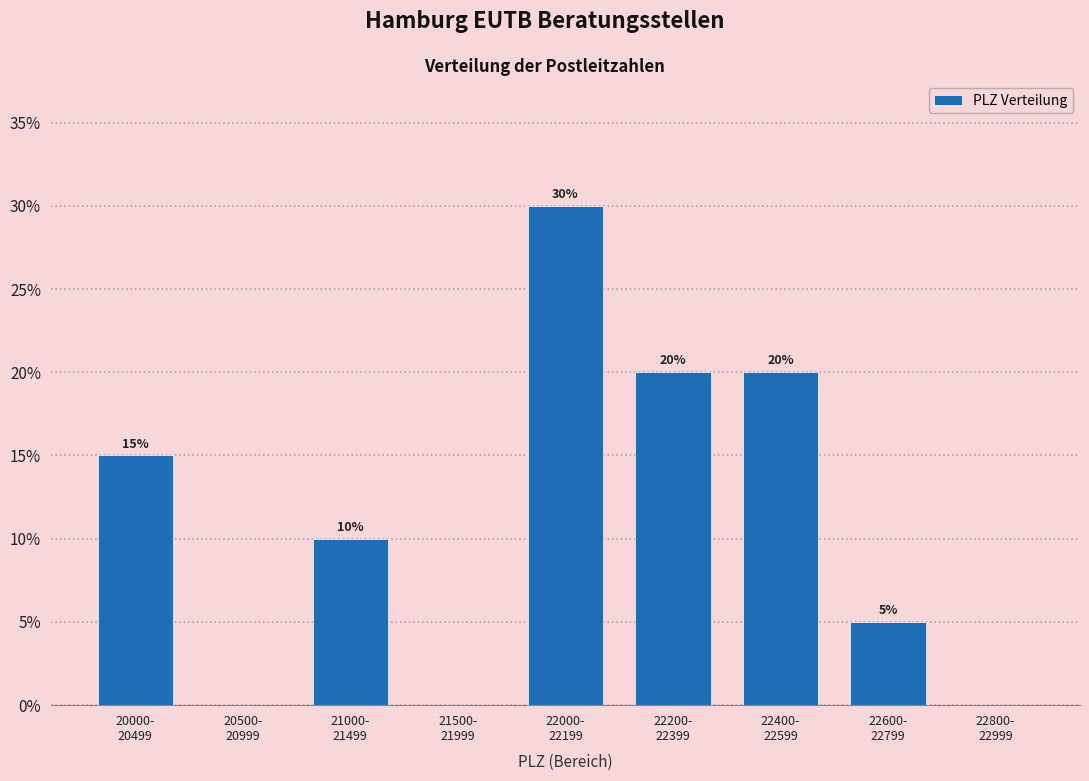

What is the greatest value displayed?

30